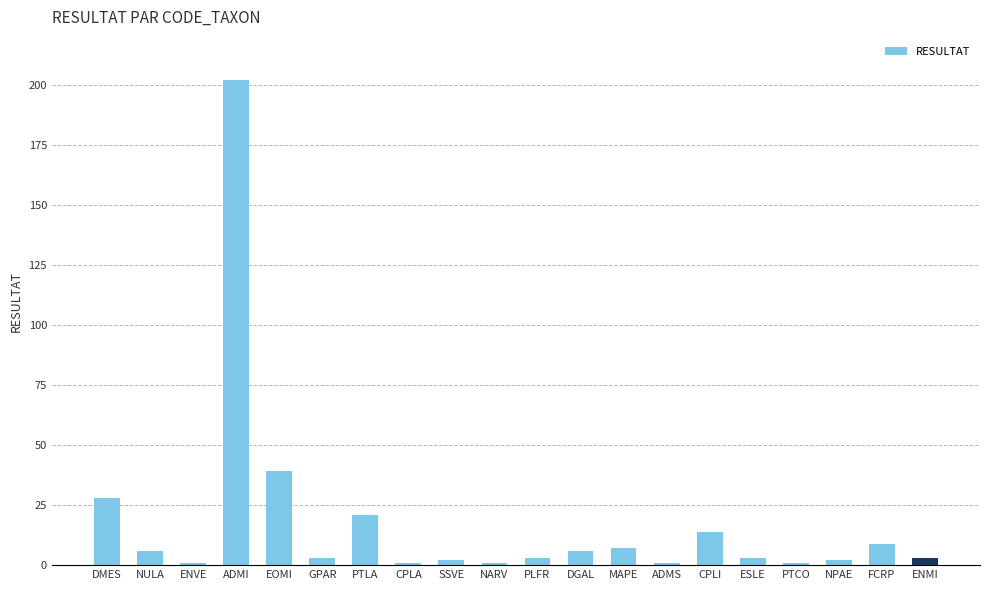

Which category has the highest value across all series?

ADMI